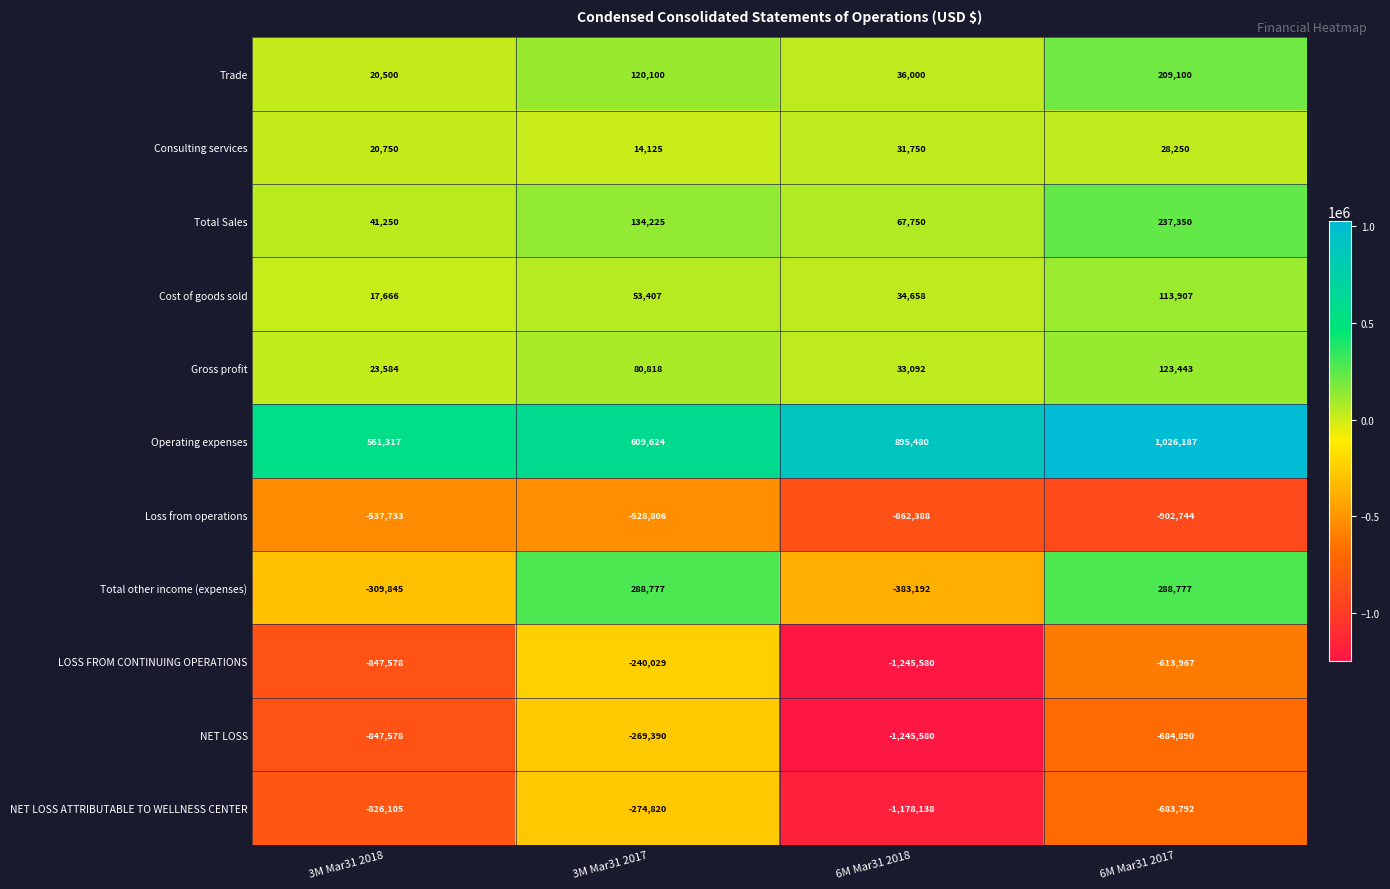

What is the difference between the Total other income (expenses) values at 3M Mar31 2018 and 3M Mar31 2017?

598622